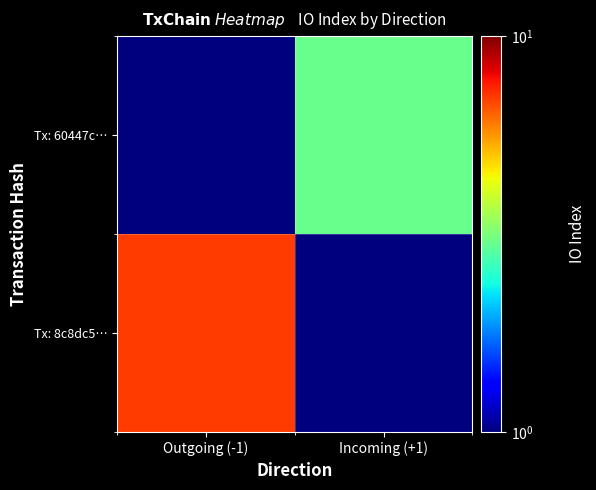

What is the spread (max minus min) of values at Outgoing (-1)?

7.0